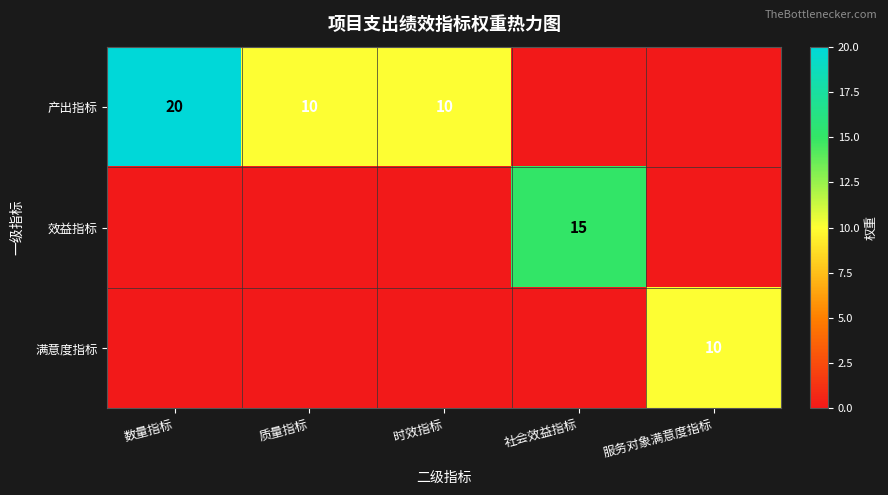

The 产出指标 series shows 18 at 时效指标. True or false?

False